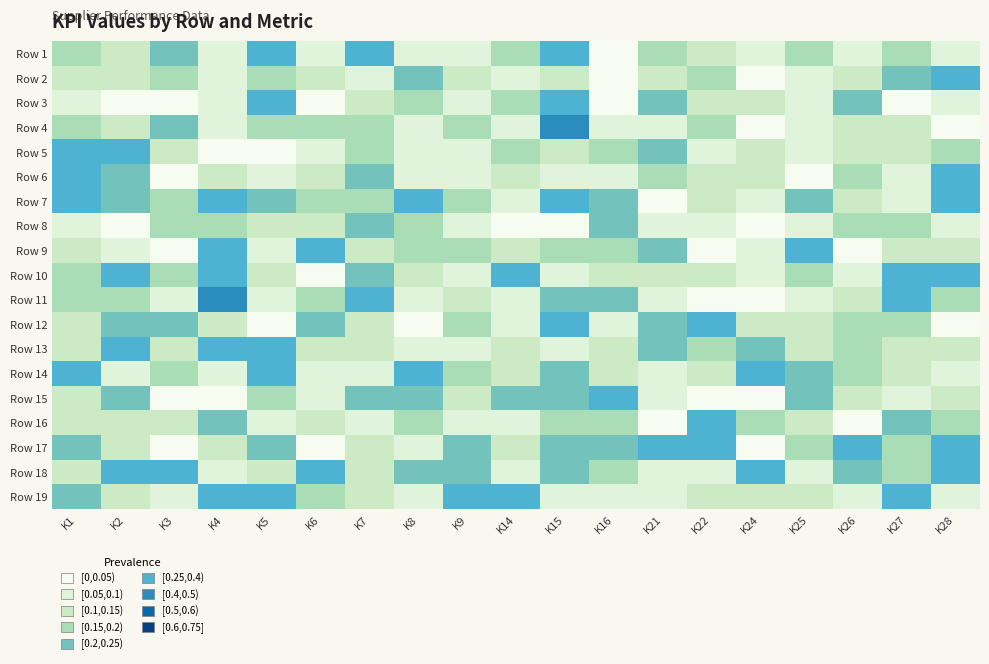

How many data points does each series have?

19